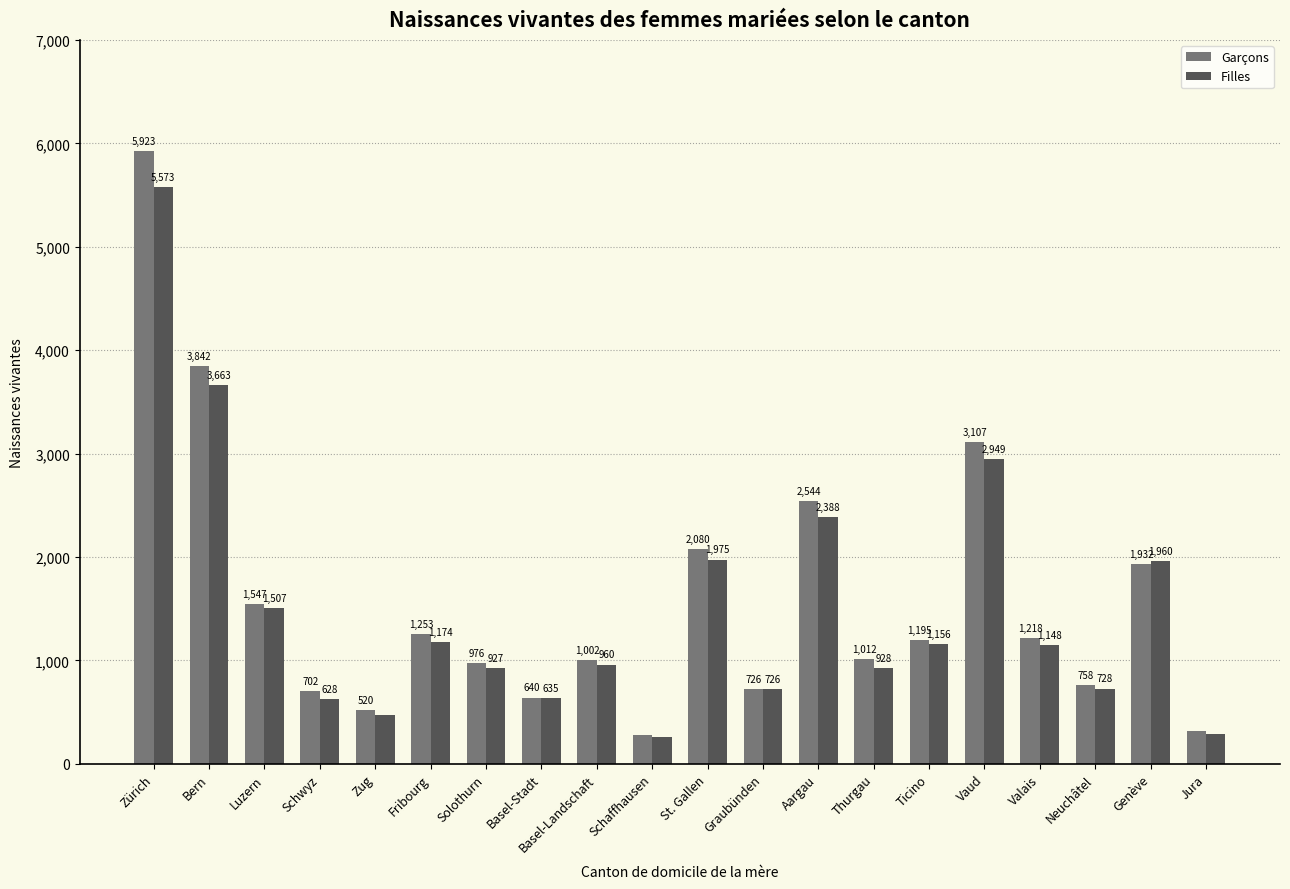

Reading right to left, extract all data points from this chart.

Garçons: Jura=313	Genève=1932	Neuchâtel=758	Valais=1218	Vaud=3107	Ticino=1195	Thurgau=1012	Aargau=2544	Graubünden=726	St. Gallen=2080	Schaffhausen=274	Basel-Landschaft=1002	Basel-Stadt=640	Solothurn=976	Fribourg=1253	Zug=520	Schwyz=702	Luzern=1547	Bern=3842	Zürich=5923
Filles: Jura=291	Genève=1960	Neuchâtel=728	Valais=1148	Vaud=2949	Ticino=1156	Thurgau=928	Aargau=2388	Graubünden=726	St. Gallen=1975	Schaffhausen=264	Basel-Landschaft=960	Basel-Stadt=635	Solothurn=927	Fribourg=1174	Zug=473	Schwyz=628	Luzern=1507	Bern=3663	Zürich=5573